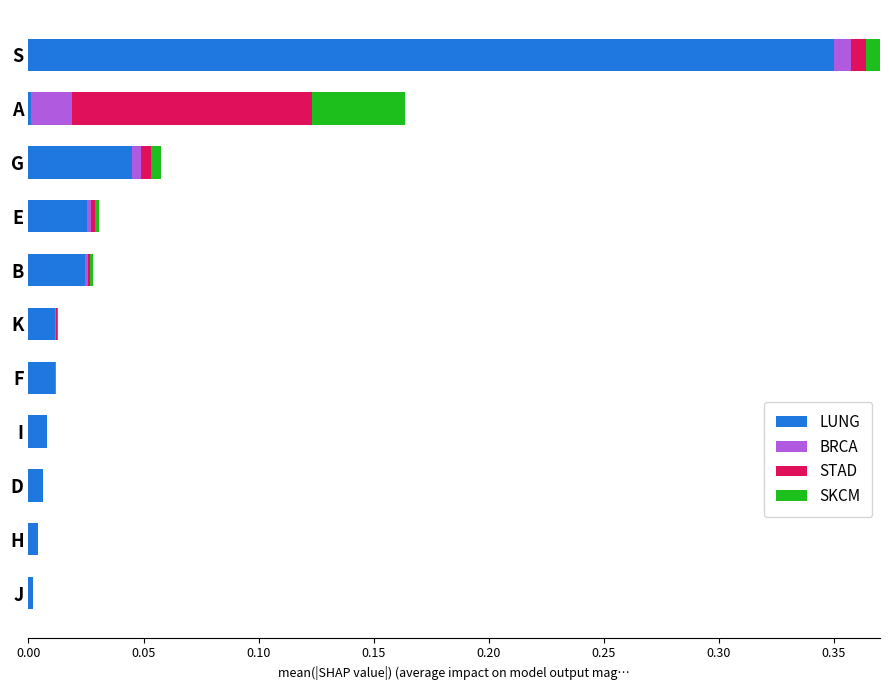

At which category is the sum across all series the highest?

S